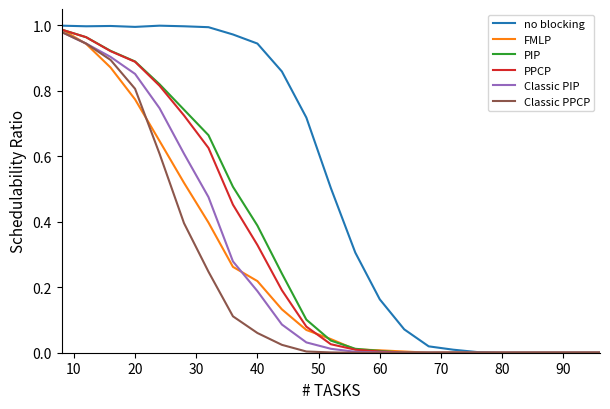

The Classic PIP series shows 0.0 at 60. True or false?

True